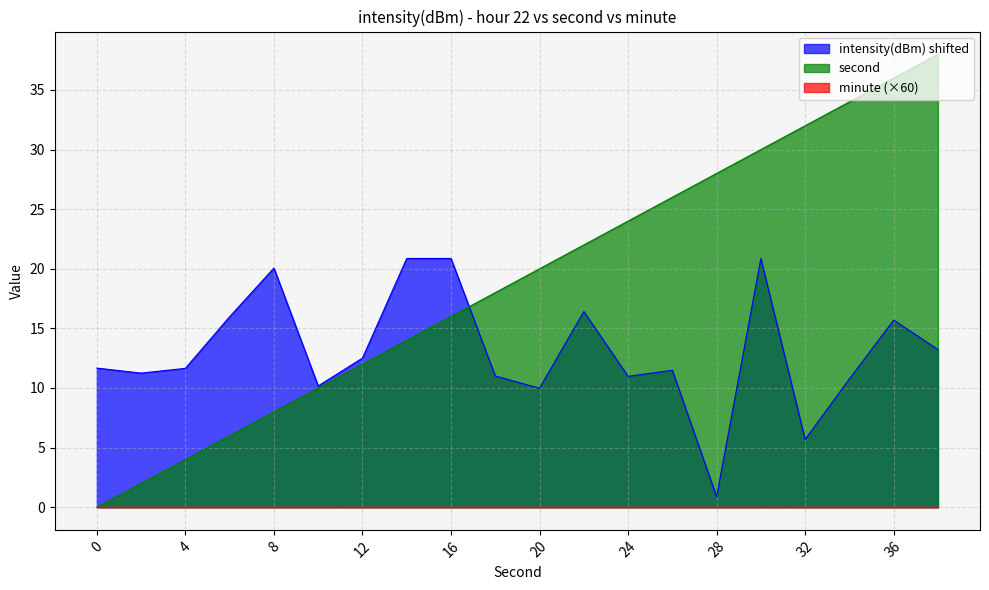

Is the value of intensity(dBm) at 38 greater than the value of second at 24?

No